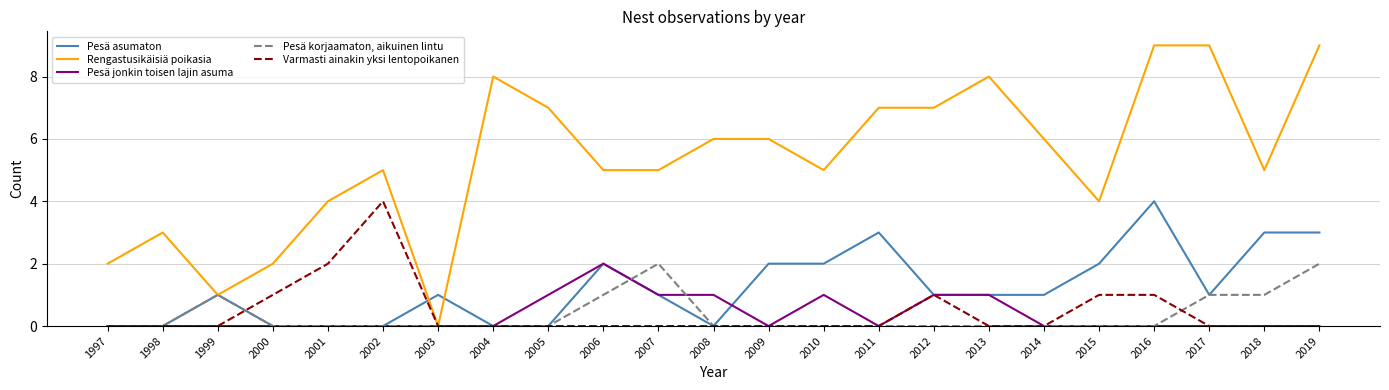

Does the chart have visible grid lines?

Yes